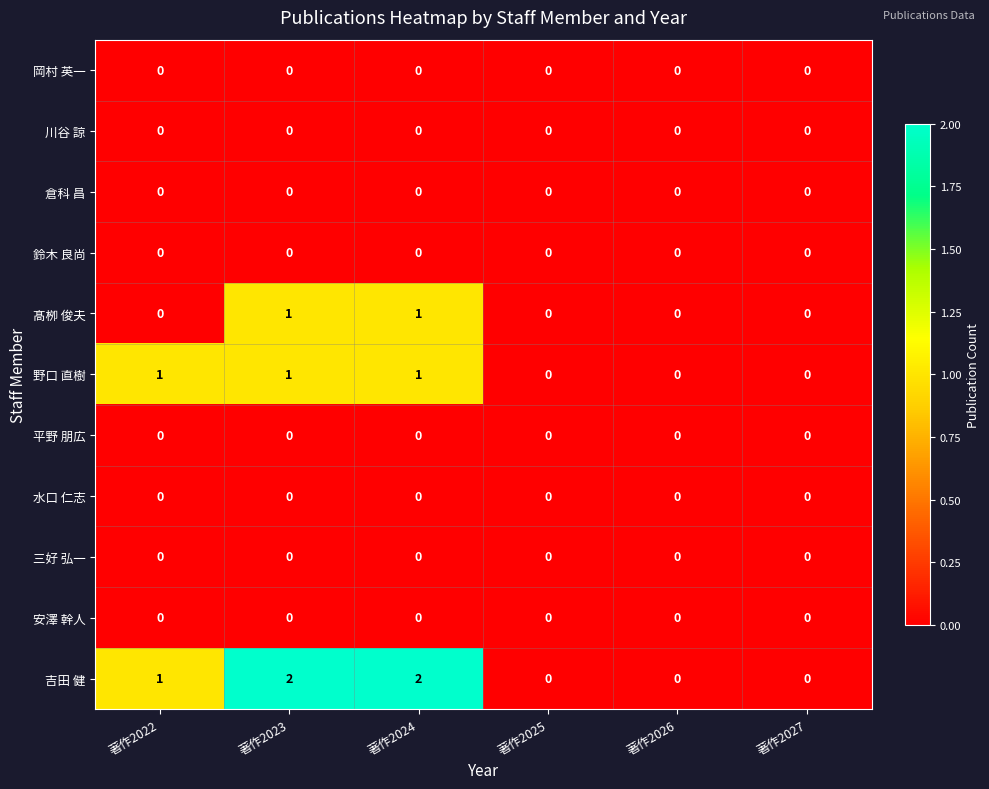

Which series has the widest spread of values?

吉田 健